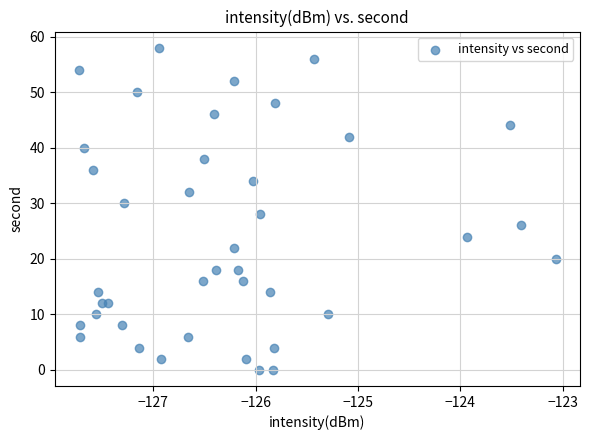

What is the range of Y values (max minus min)?

58